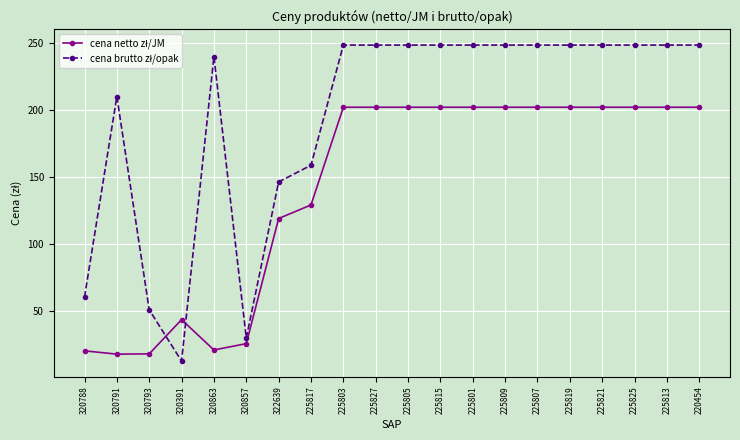

How many lines are shown in the chart?

2